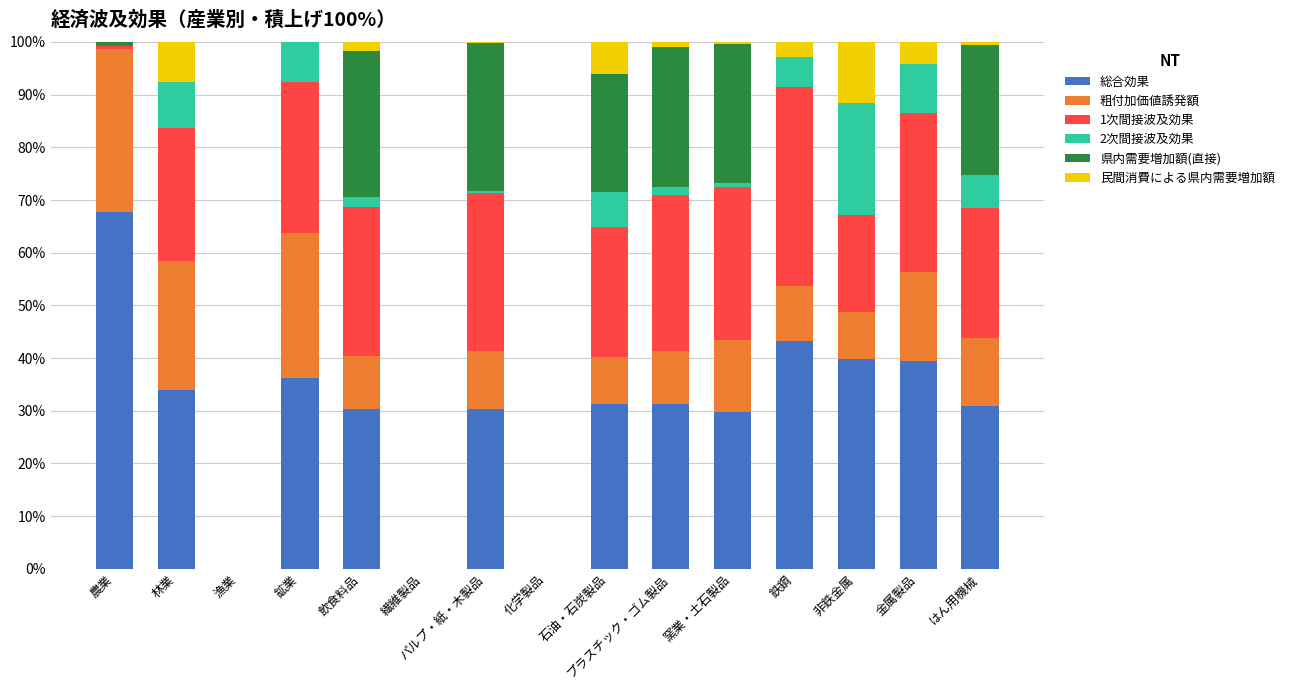

Is it true that 総合効果 equals 63.8 at 鉄鋼?

False